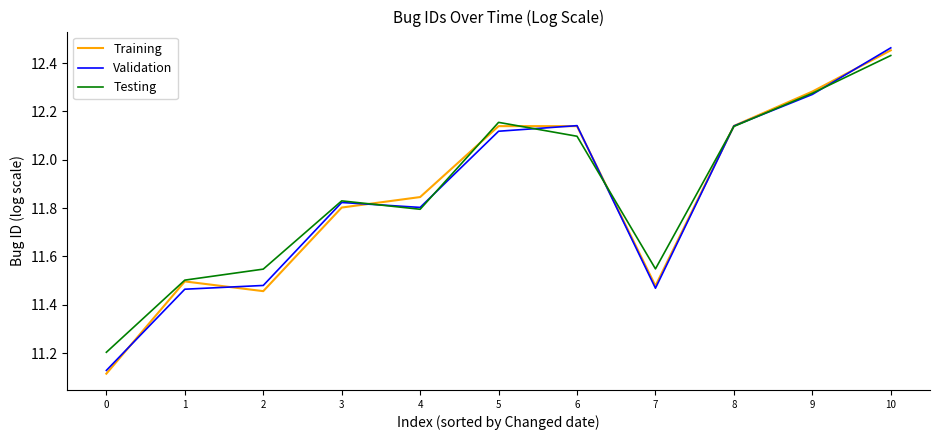

Does the chart have visible grid lines?

No